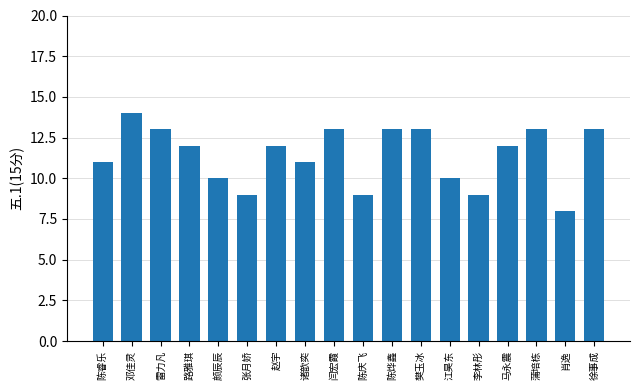

What is the sum of the values at 陈庆飞 and 马永震?

21